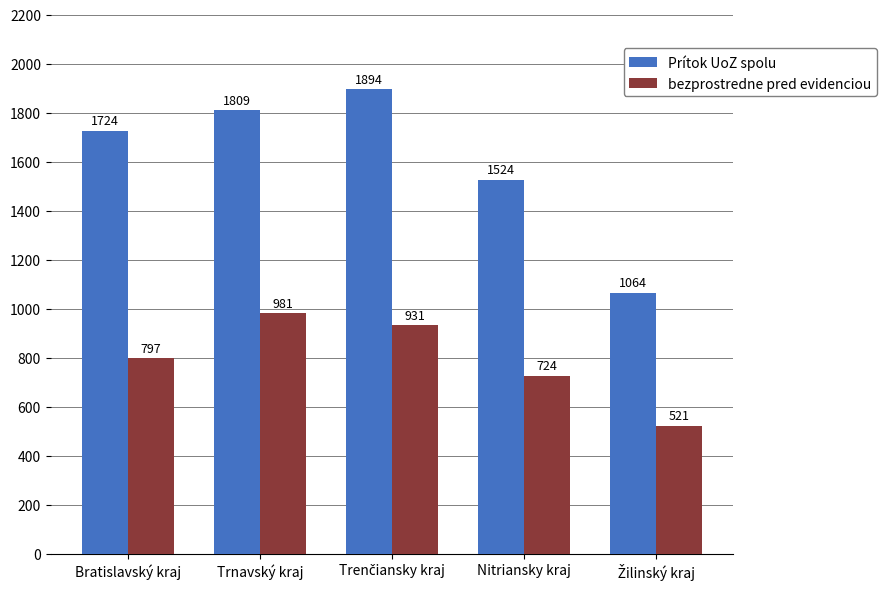

At which label does bezprostredne pred evidenciou reach its peak?

Trnavský kraj